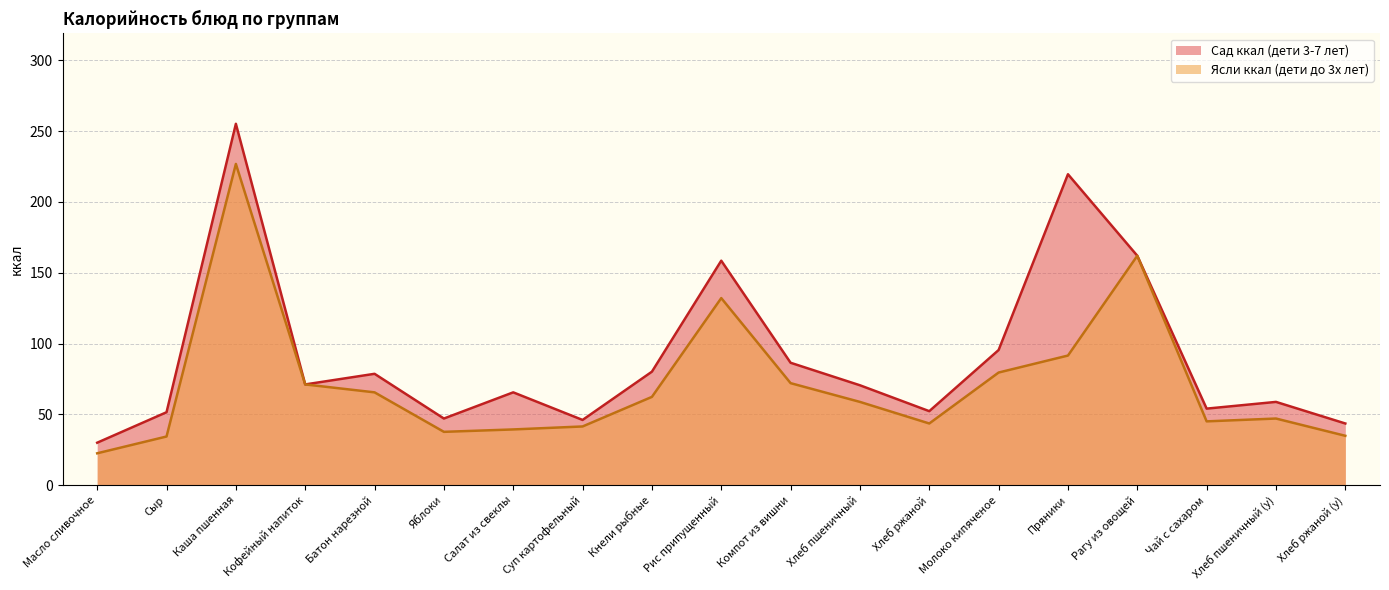

In Ясли ккал (дети до 3х лет), how many points are lower than both neighbors (excluding endpoints)?

3